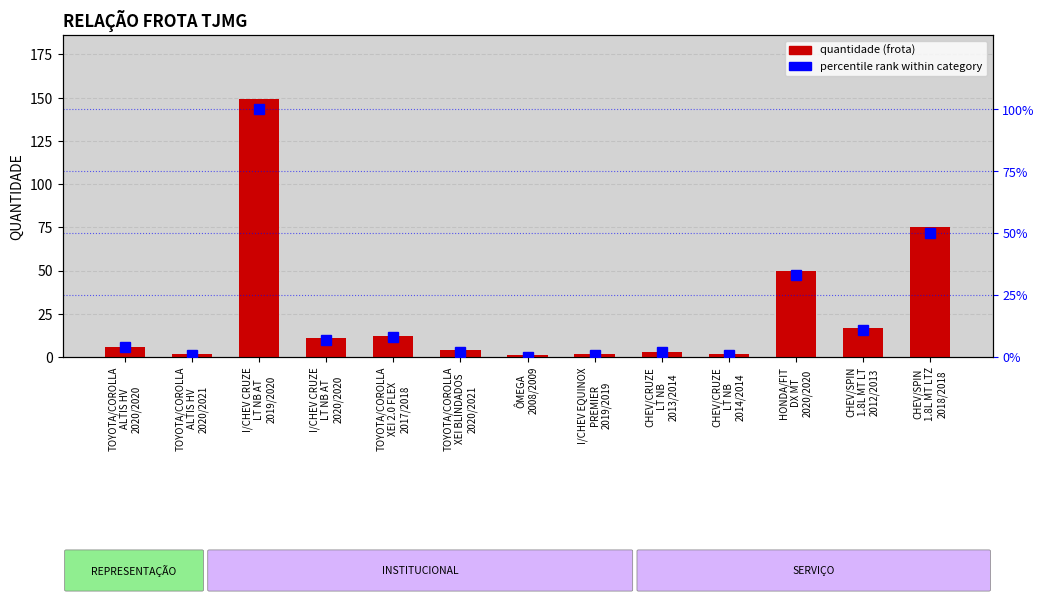

Read the percentile rank within category value at CHEV/CRUZE
LT NB
2014/2014.

1